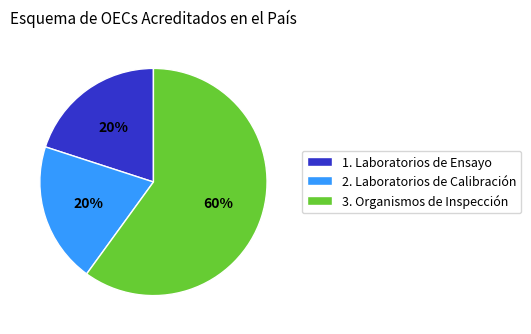

What is the ratio of the value at 3. Organismos de Inspección to the value at 2. Laboratorios de Calibración?

3.0